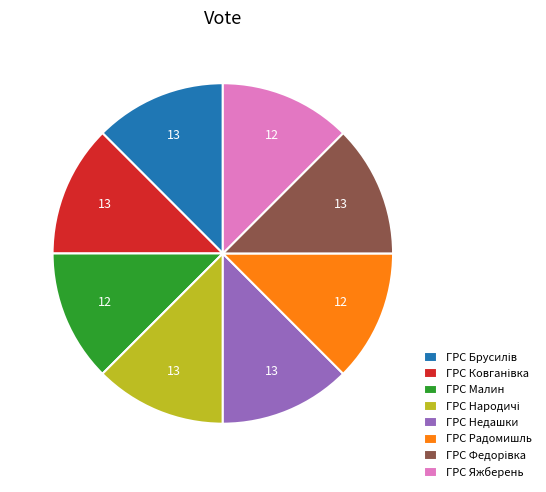

Is there a majority slice in this chart?

No